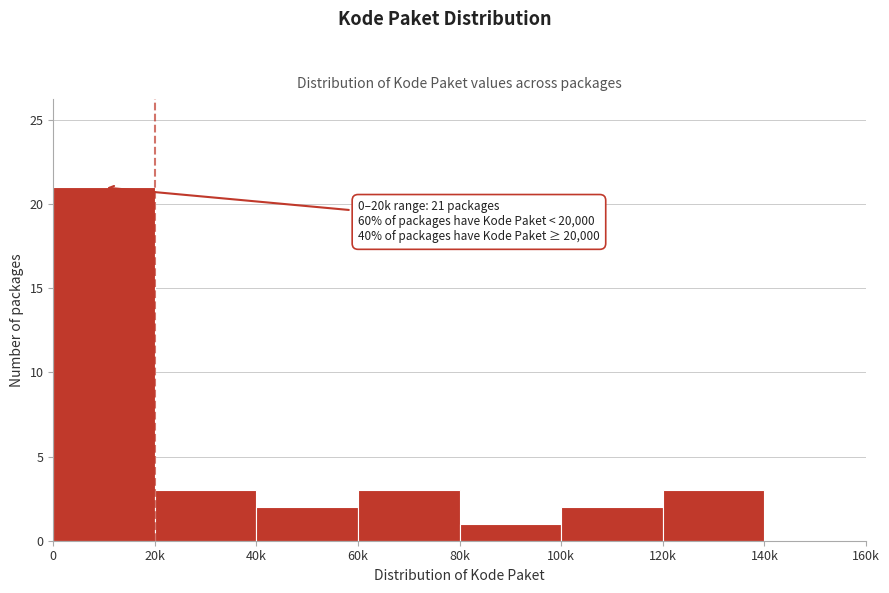

Reading right to left, extract all data points from this chart.

140k=0	120k=3	100k=2	80k=1	60k=3	40k=2	20k=3	0=21